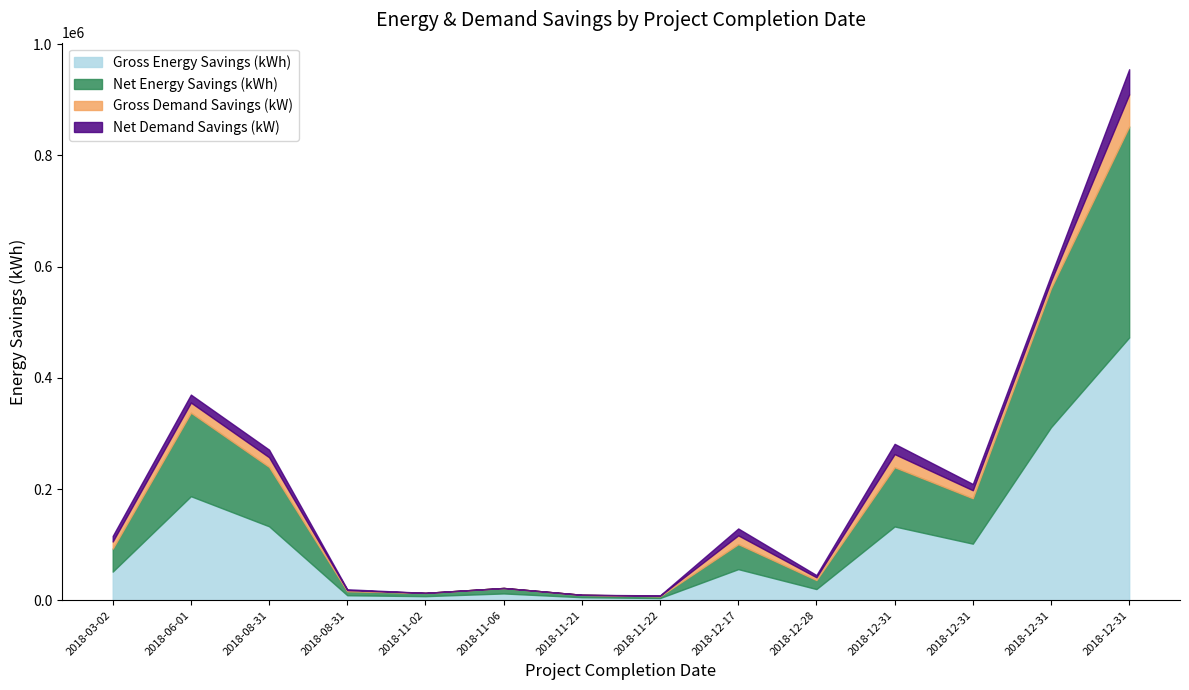

What are all the series names shown in the legend?

Gross Energy Savings (kWh), Net Energy Savings (kWh), Gross Demand Savings (kW), Net Demand Savings (kW)